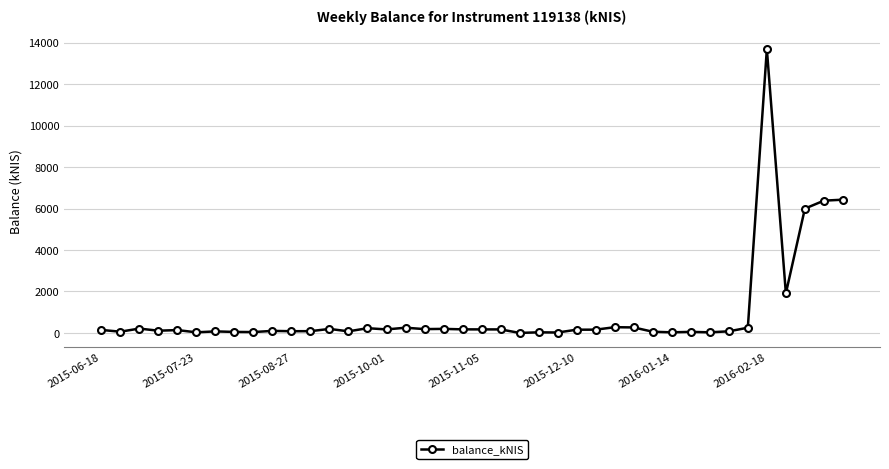

What is the maximum value shown in the chart?

13691.8